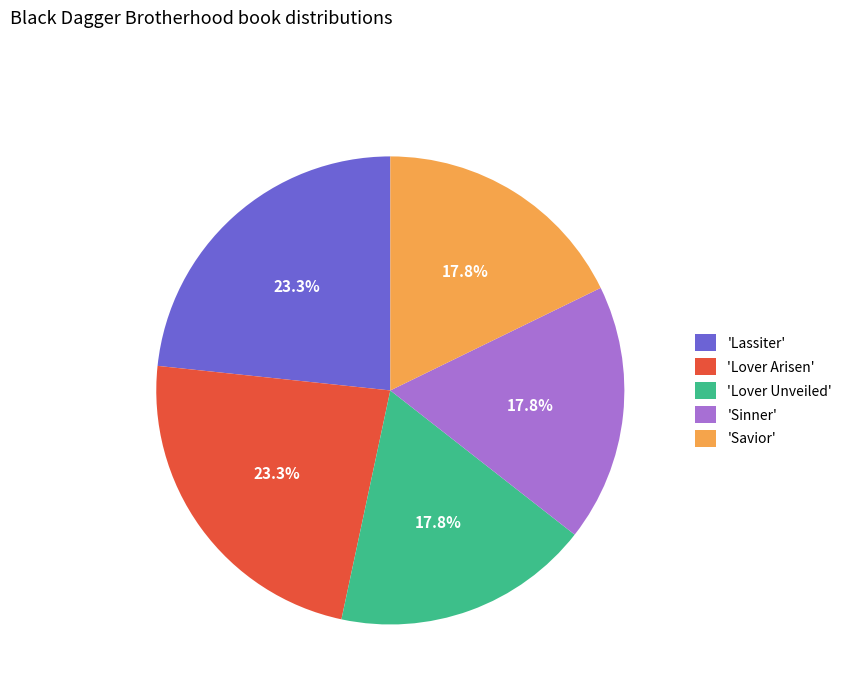

Do 'Lover Arisen' and 'Lassiter' together represent more than half of the pie?

No